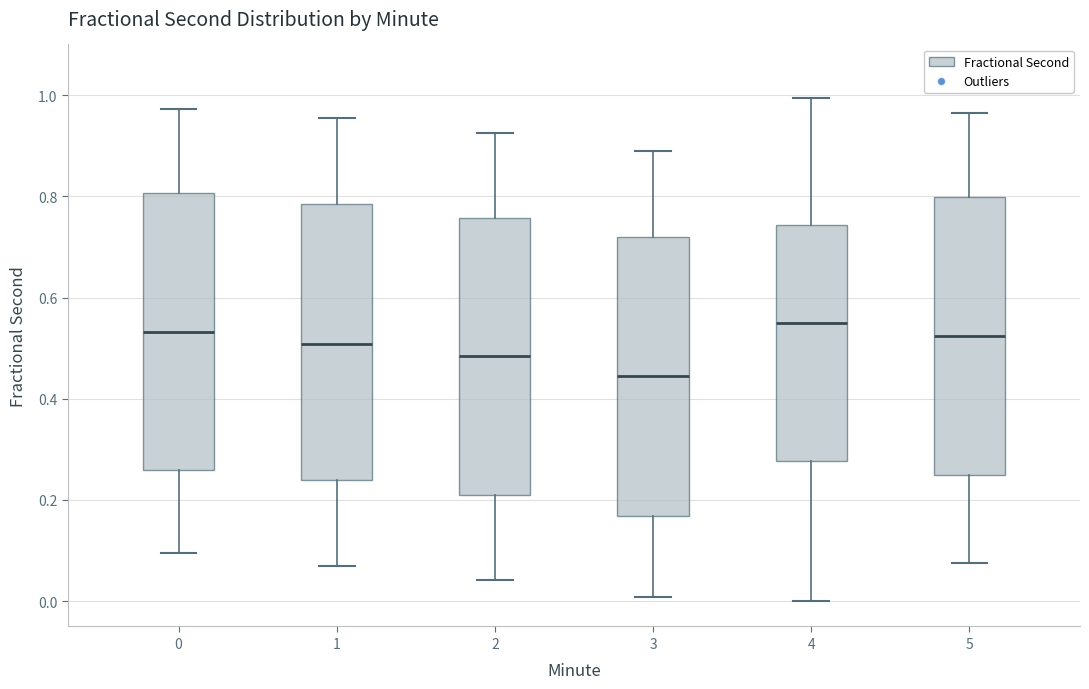

Which box's median line is the lowest?

3